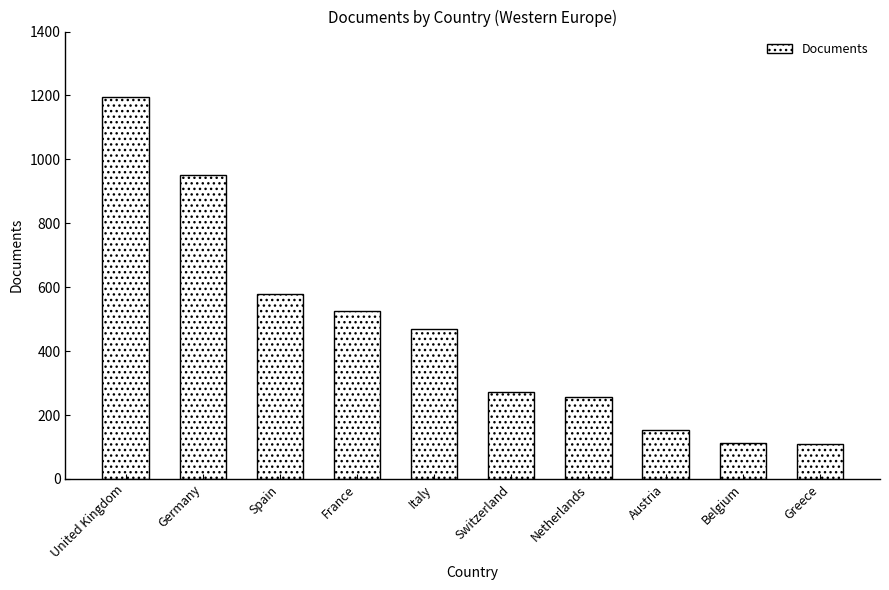

Read the value at Netherlands, to the nearest 10.

260